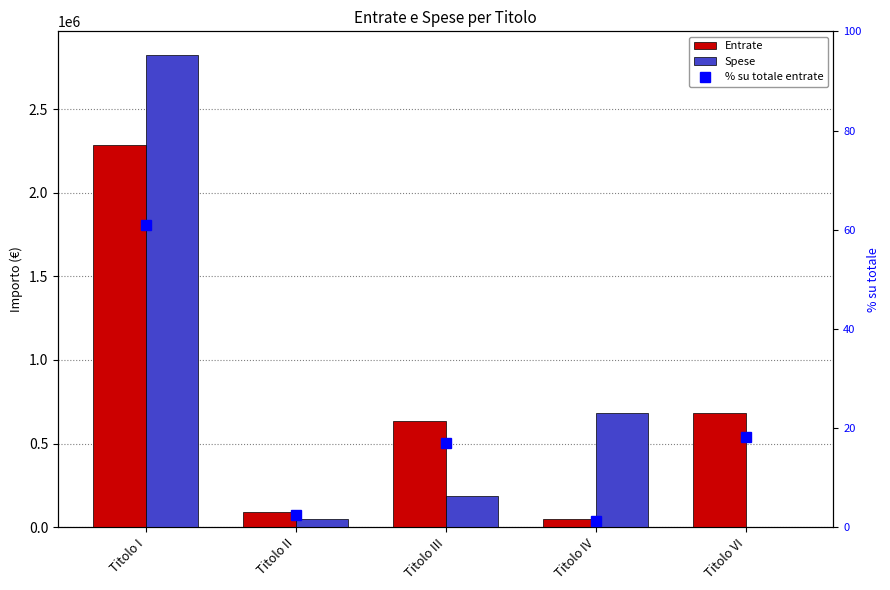

The value of Spese at Titolo IV is 681500.0. True or false?

True